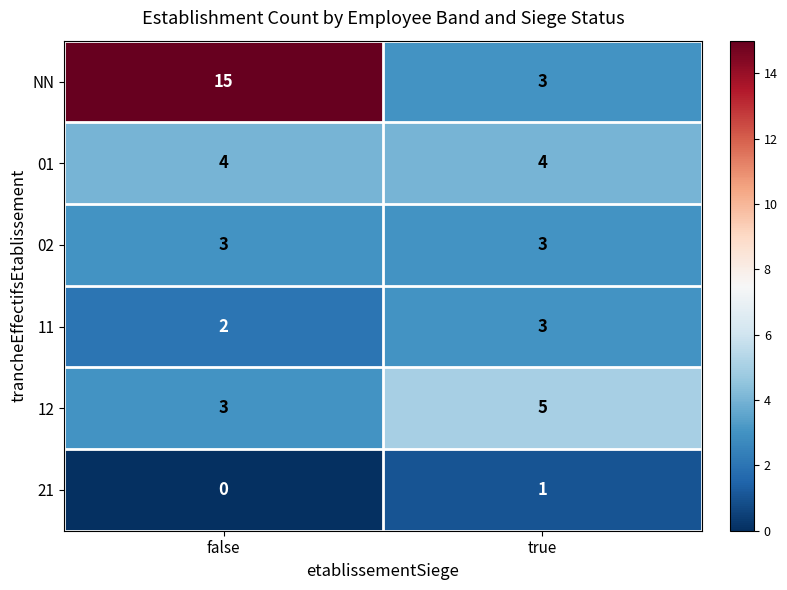

Where is 11 nearest to the value 2?

false